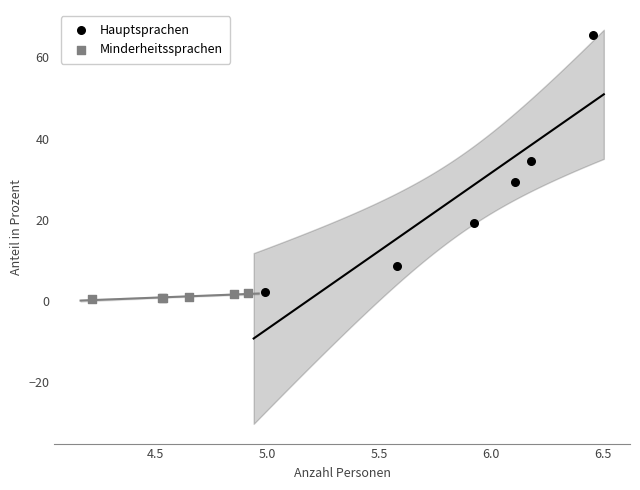

What are all the series names shown in the legend?

Hauptsprachen, Minderheitssprachen